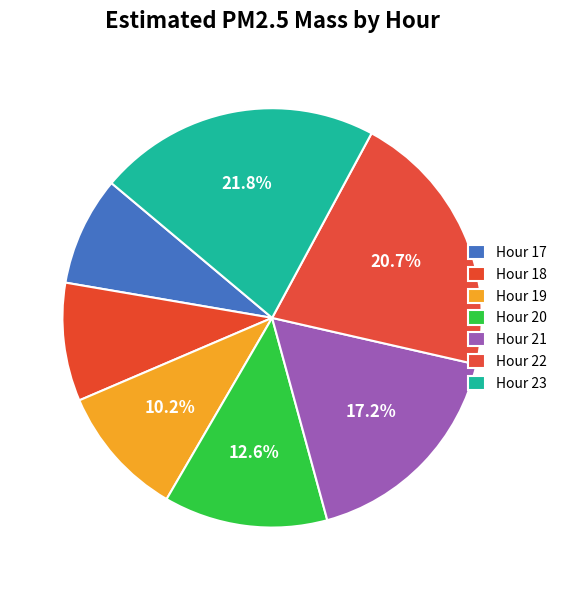

What is the smallest slice in the pie chart?

Hour 17